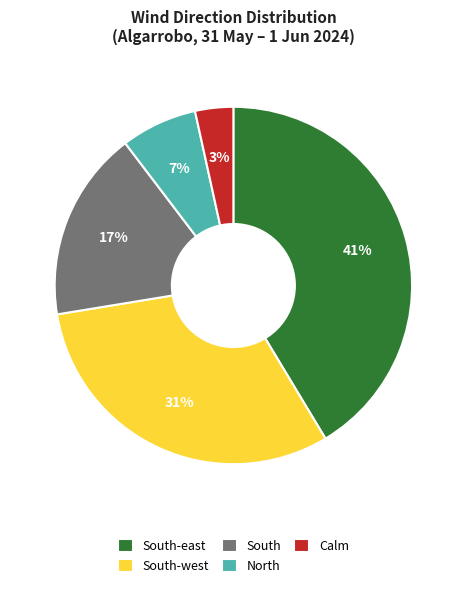

Does North account for over 50% of the chart?

No